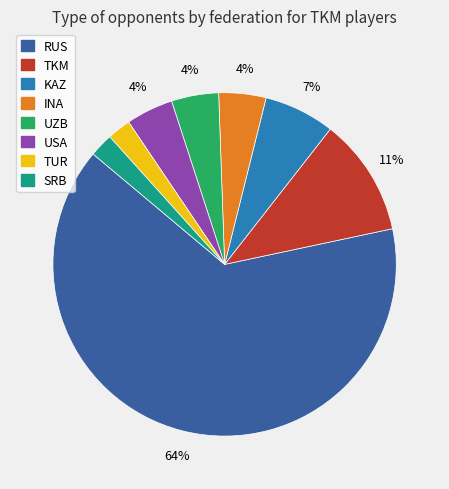

True or false: KAZ accounts for 21% of the total.

False